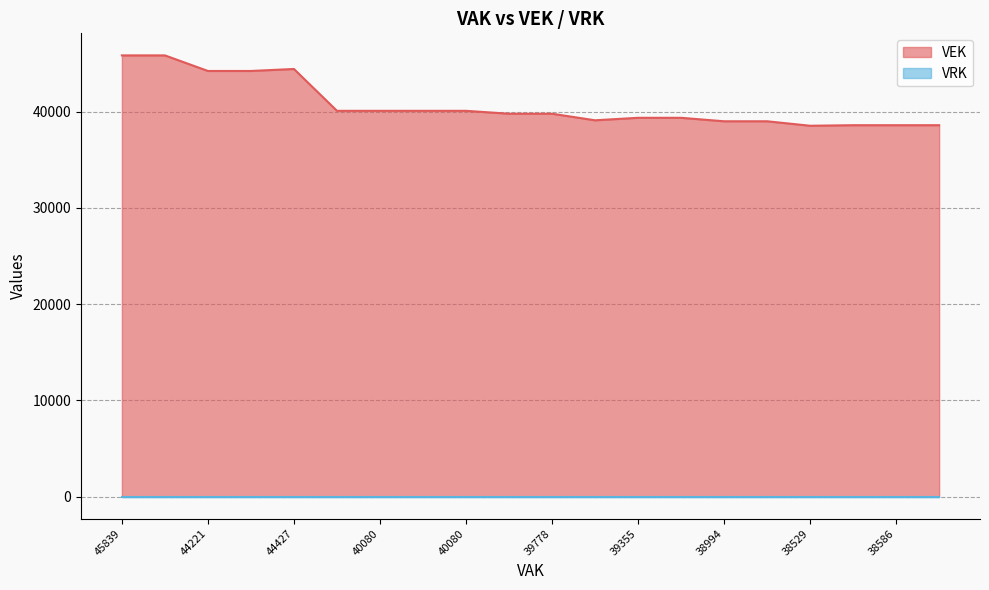

At which category does the data reach its first local peak?

44427